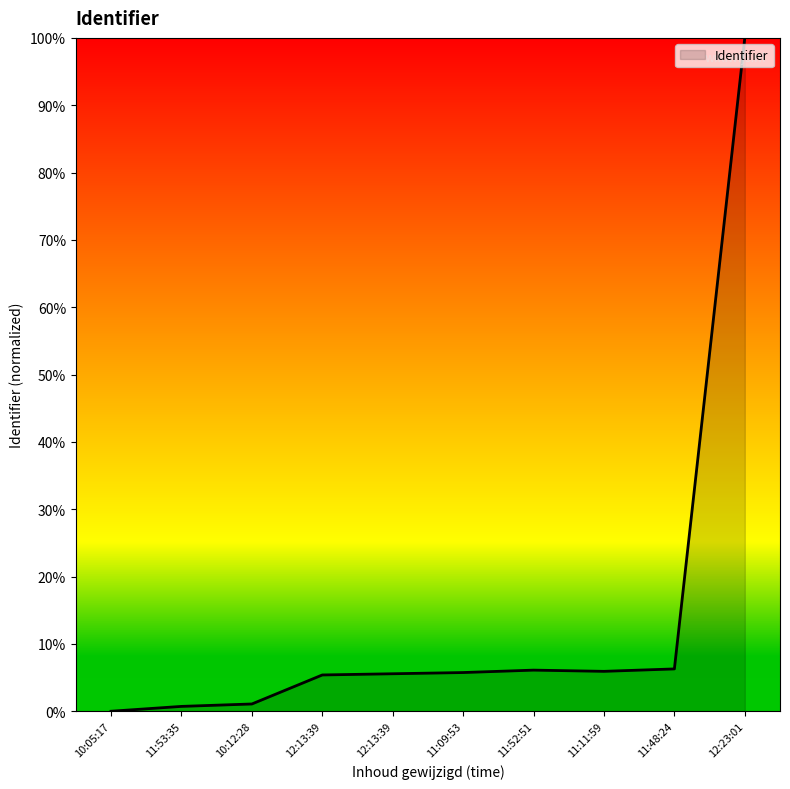

What is the greatest value displayed?

1.0